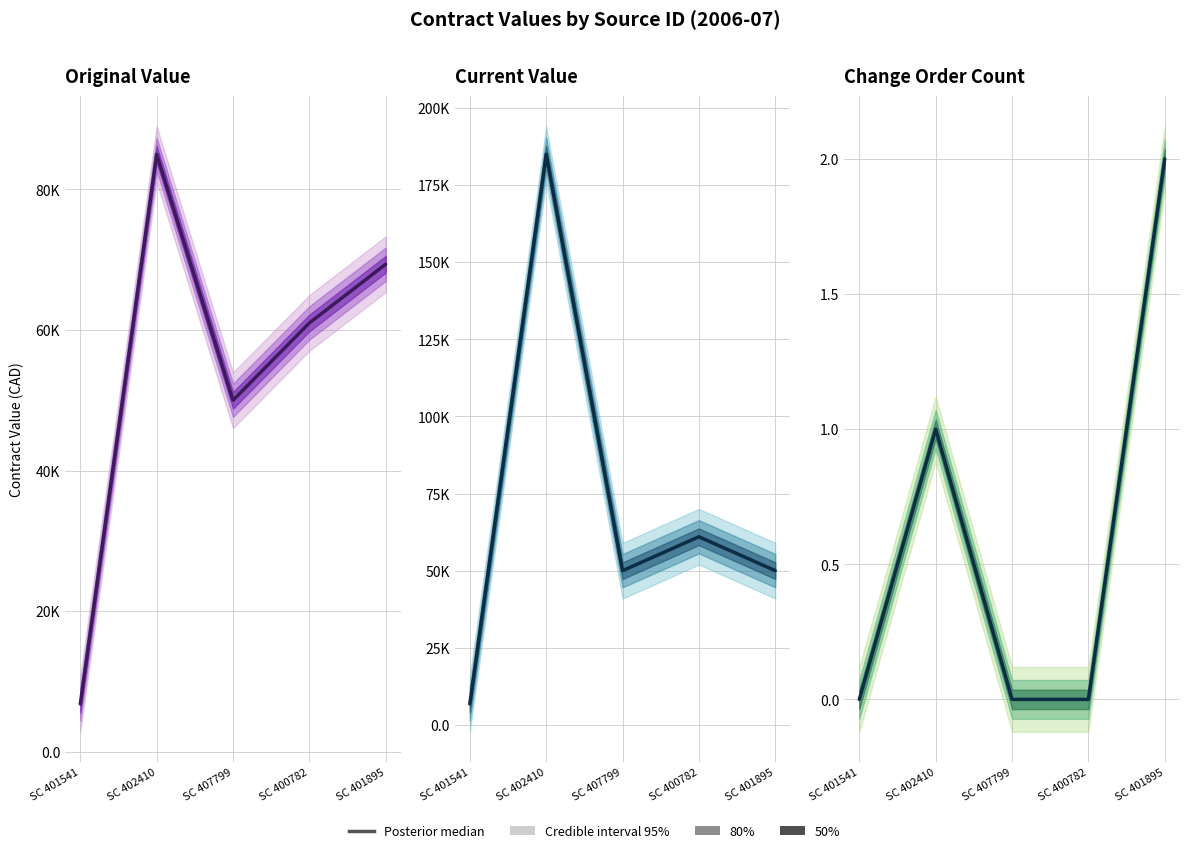

Between SC 402410 and SC 407799, which is larger?

SC 402410